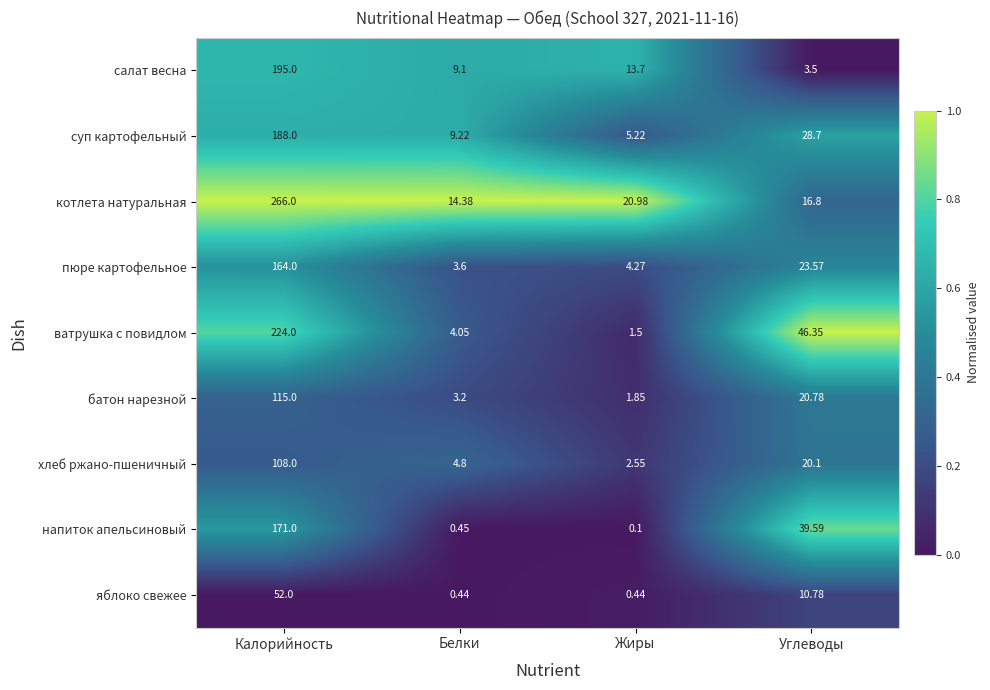

Which series changed the most between Калорийность and Жиры?

котлета натуральная